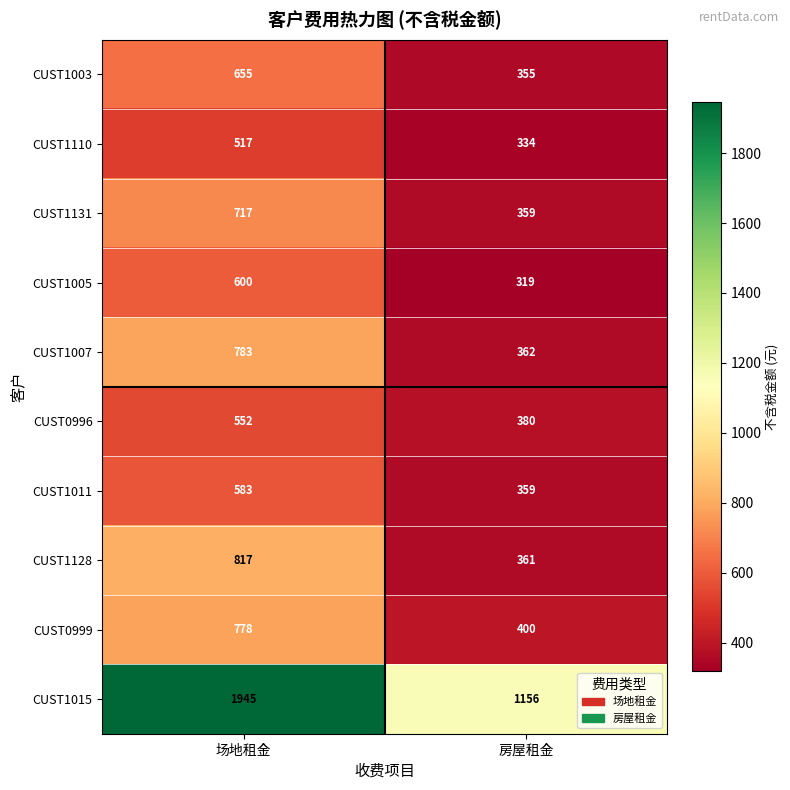

Which series has the largest range (max minus min)?

CUST1015